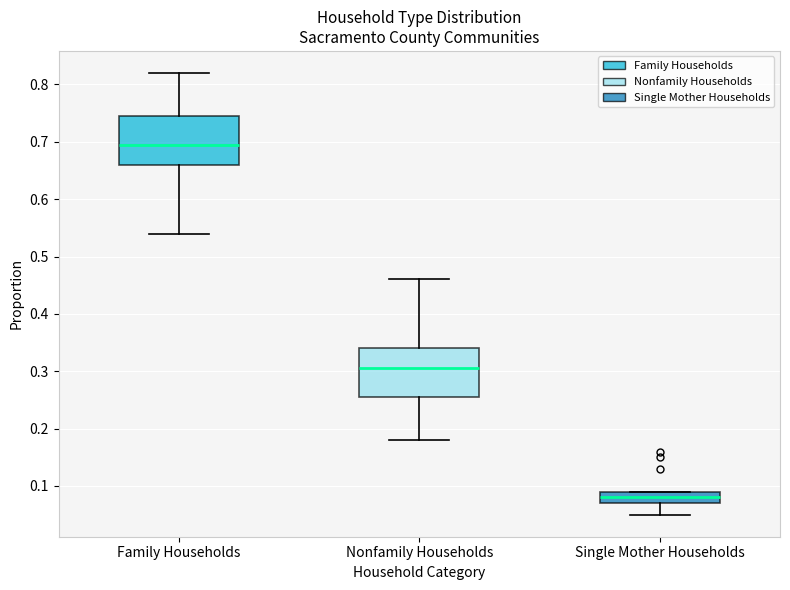

Reading left to right, read every box against the y-axis: the position of its median line, the range the box covers, and the ends of its whiskers. The values are not printed on the chart, so give them approximately, as read against the axis.

Family Households: median 0.70, box 0.66 to 0.75, whiskers 0.54 to 0.82
Nonfamily Households: median 0.31, box 0.26 to 0.34, whiskers 0.18 to 0.46
Single Mother Households: median 0.08, box 0.07 to 0.09, whiskers 0.05 to 0.09